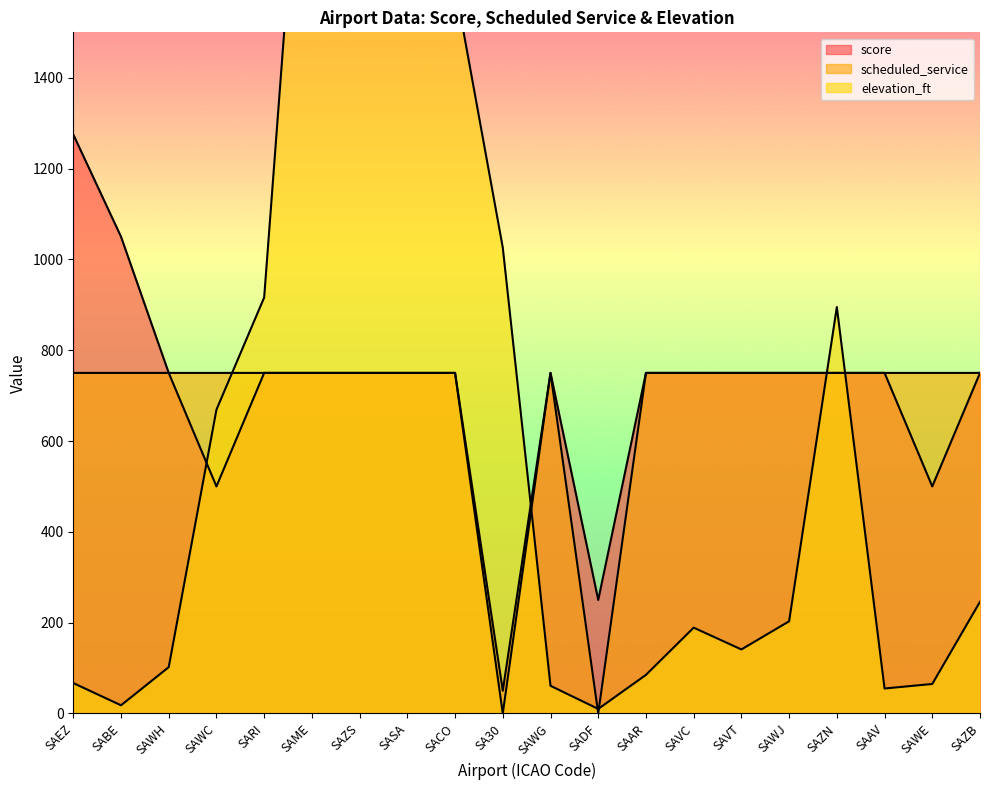

What position from the right is SAZN?

4